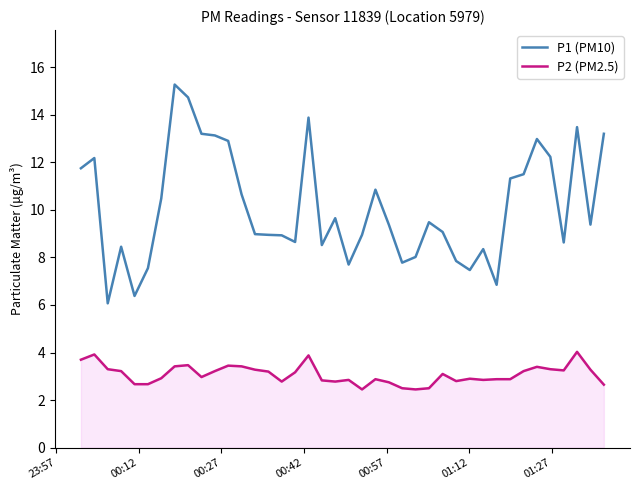

Does the chart have visible grid lines?

No